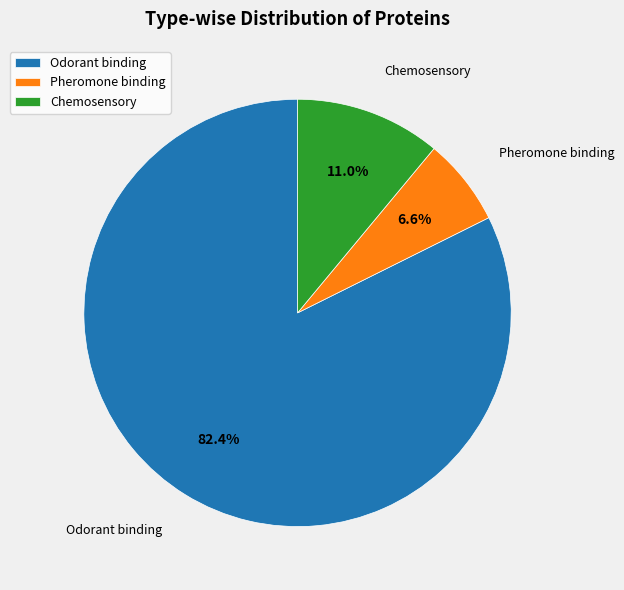

Which has a higher value, Chemosensory or Odorant binding?

Odorant binding